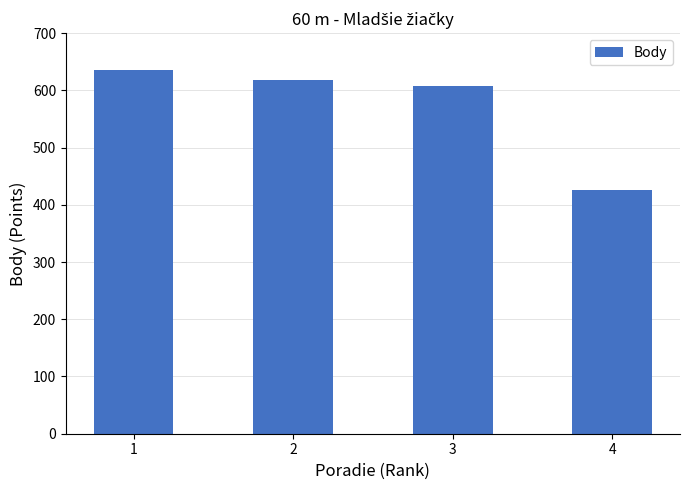

The chart shows a value of 884 at 1. True or false?

False